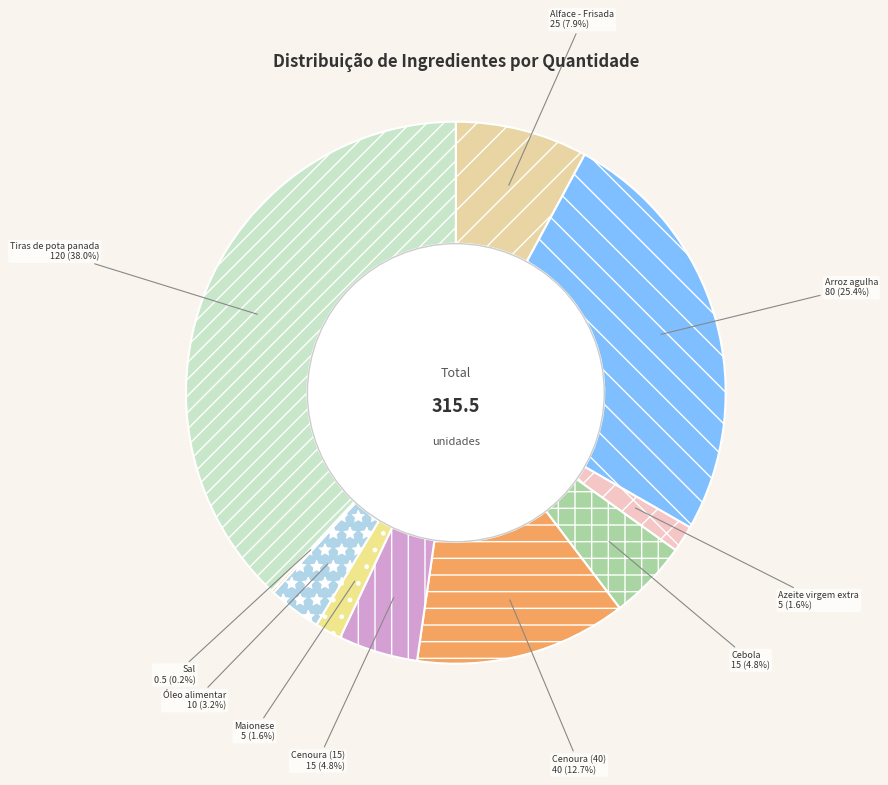

True or false: Tiras de pota panada accounts for 28% of the total.

False